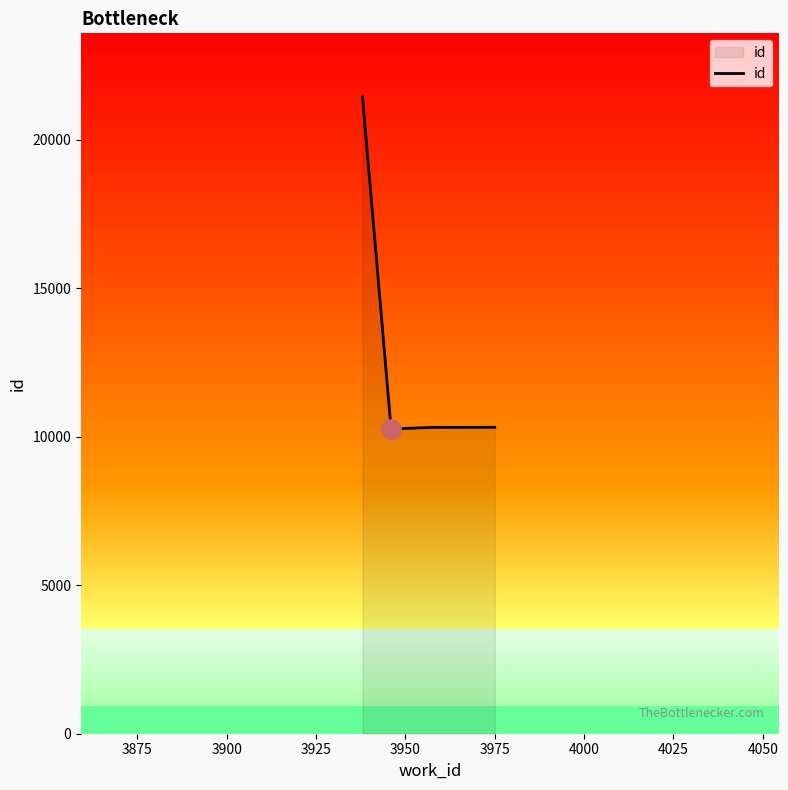

True or false: id has more than 1 points higher than both neighbors.

False